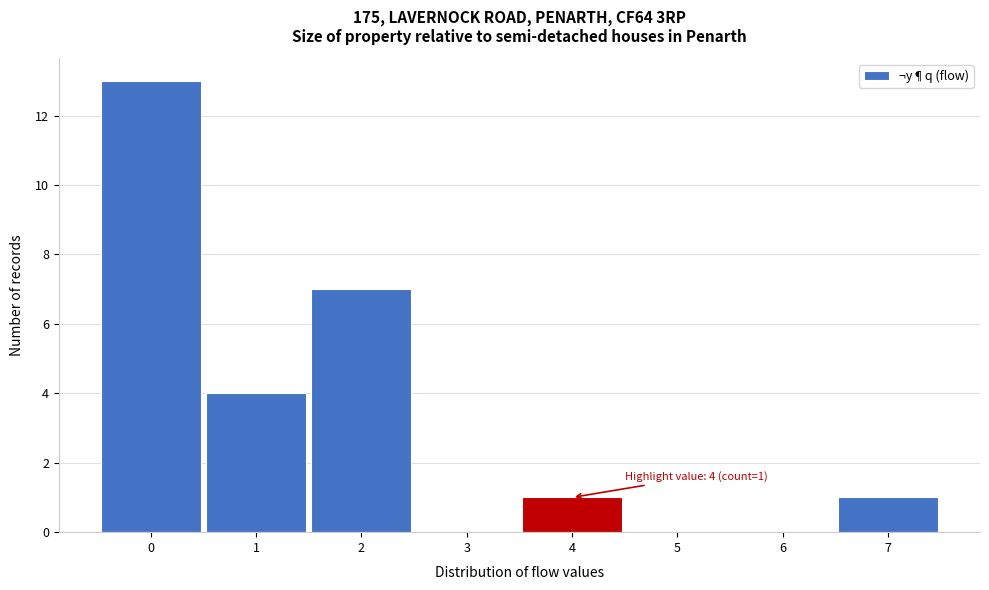

Over which range of the x-axis is the bar tallest?

-0.5 to 0.5